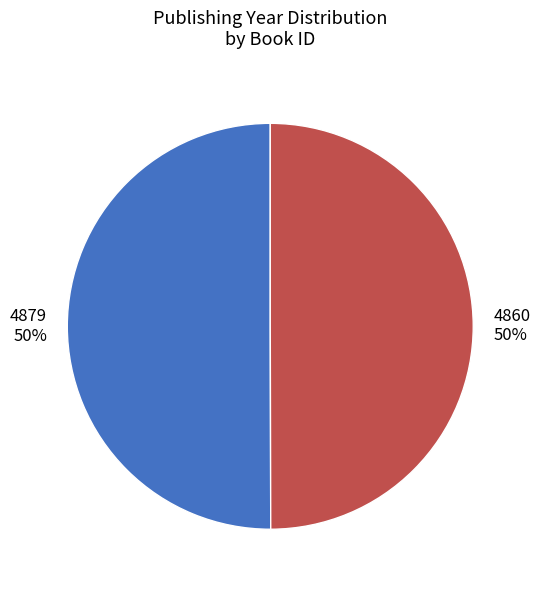

How many slices are in this pie chart?

2